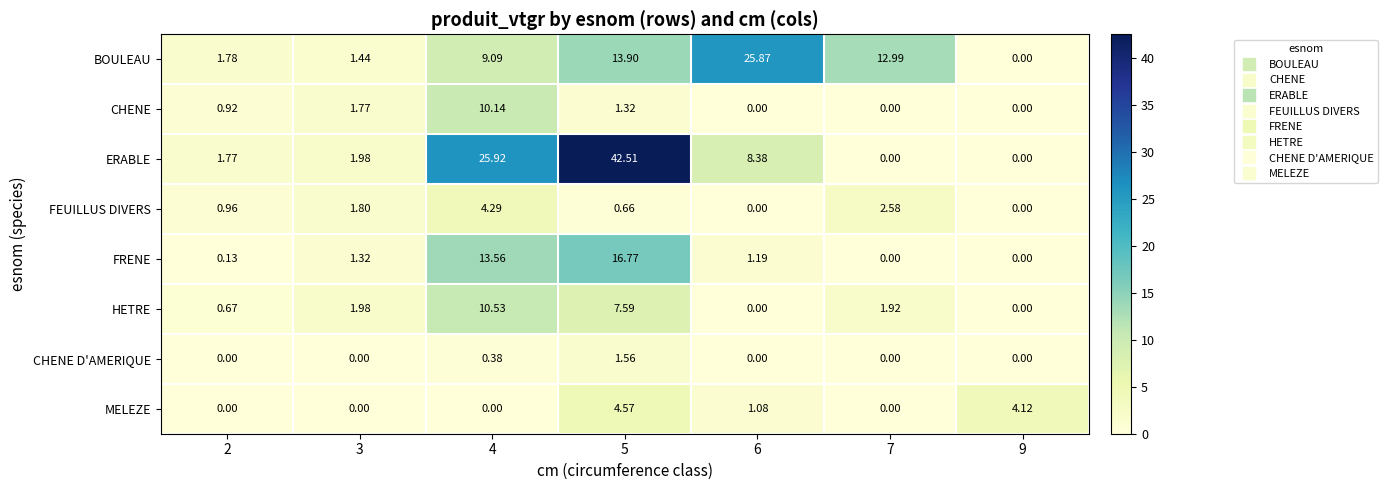

Between 6 and 7, which series saw the biggest shift?

BOULEAU